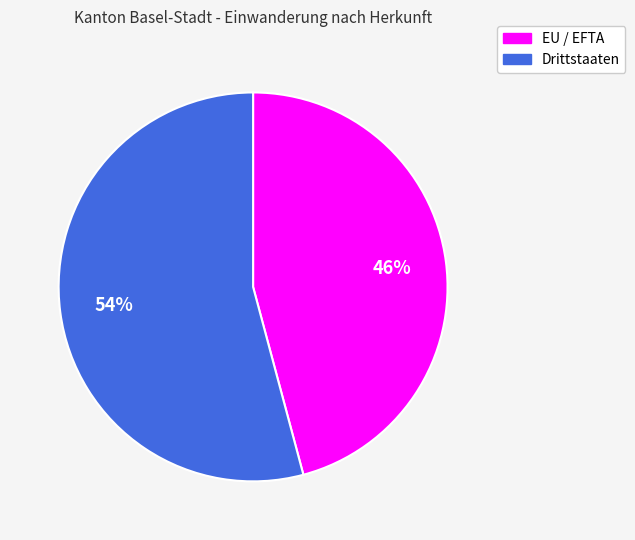

What is the ratio of the value at Drittstaaten to the value at EU / EFTA?

1.2